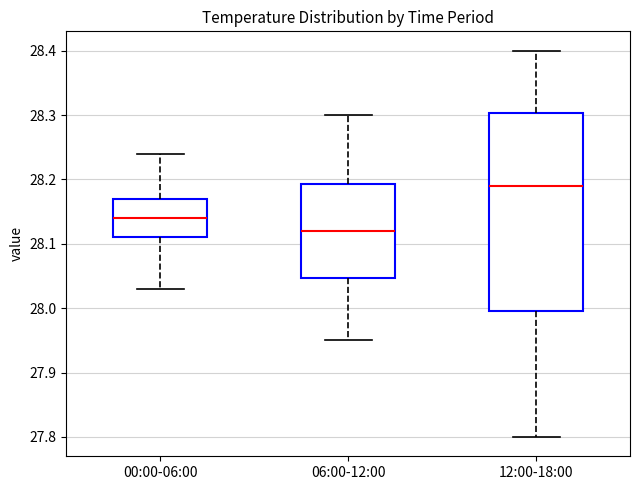

Where does the median line of the box for 00:00-06:00 sit on the y-axis? The values are not printed on the chart, so give them approximately, as read against the axis.

28.14